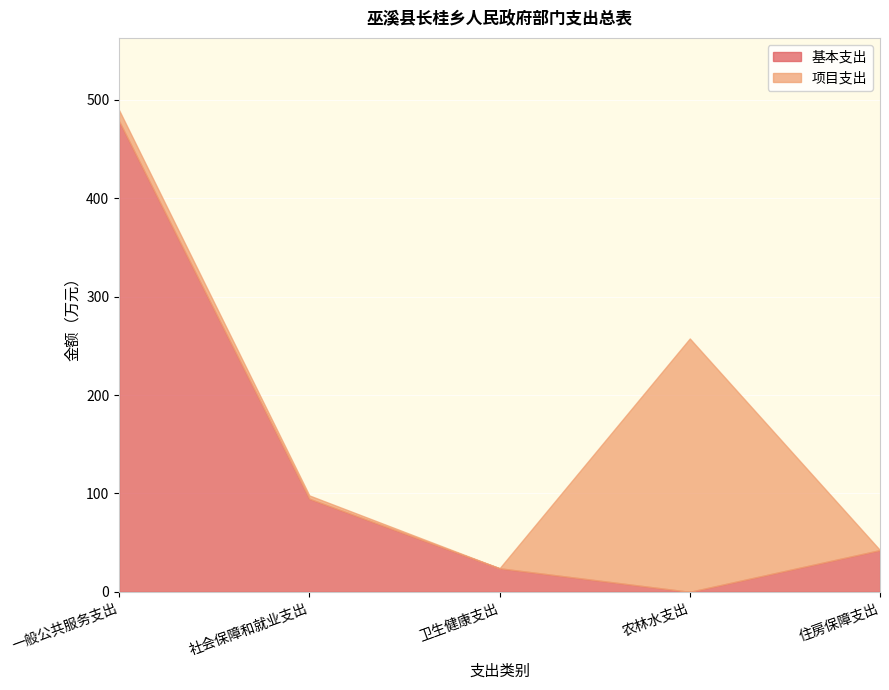

What position from the left is 卫生健康支出?

3